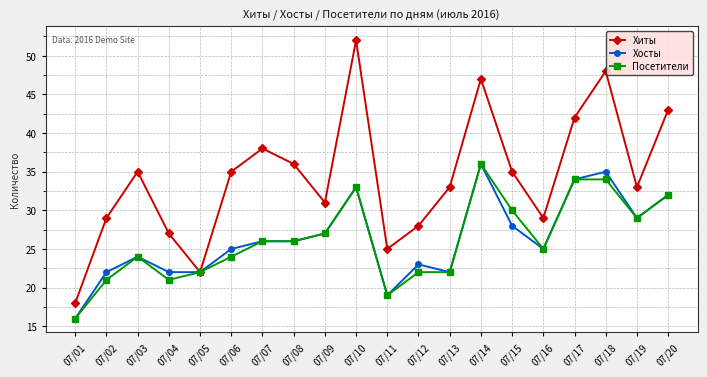

What is the spread (max minus min) of values at 07/20?

11